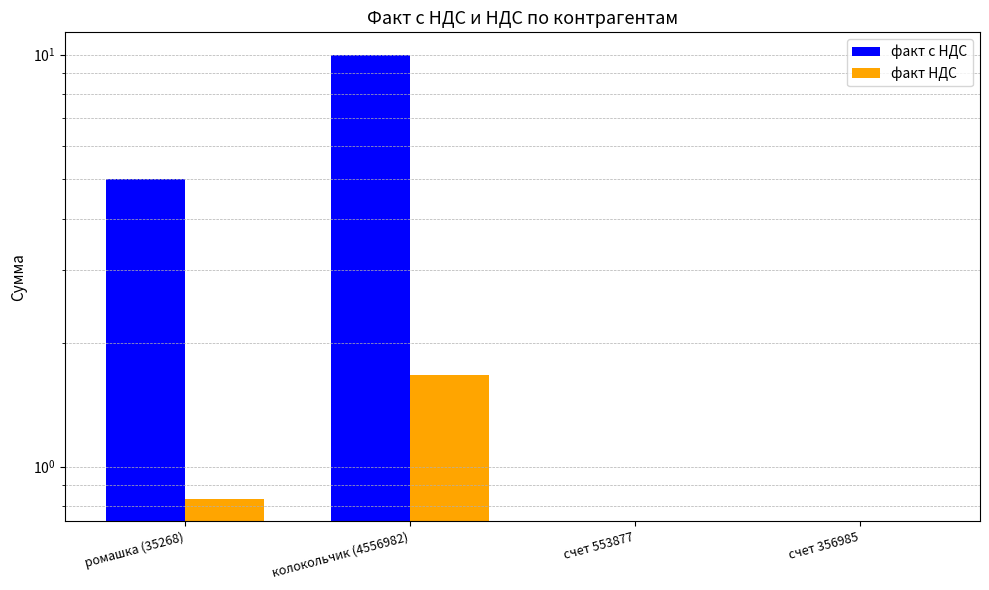

List the series in order of their peak value, lowest first.

факт НДС, факт с НДС